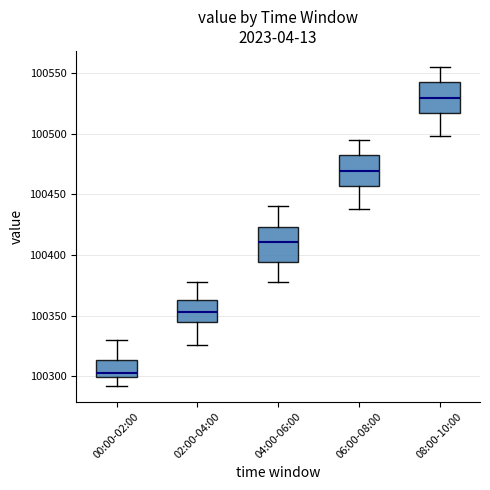

Where is the upper edge of the box for 04:00-06:00 on the y-axis? The values are not printed on the chart, so give them approximately, as read against the axis.

100425